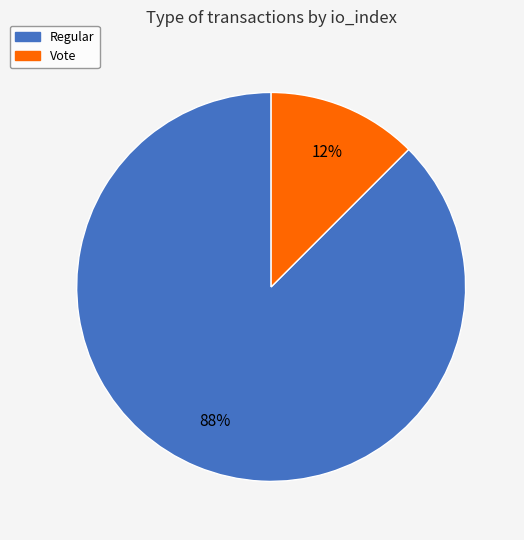

Does Regular represent more than half of the total?

Yes